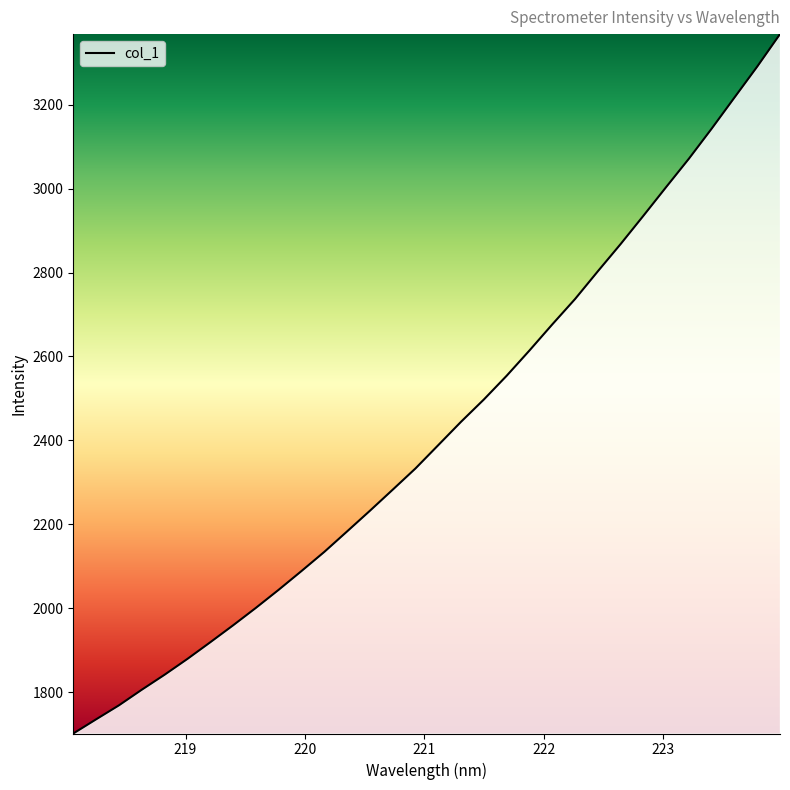

What is the maximum value shown in the chart?

3367.7